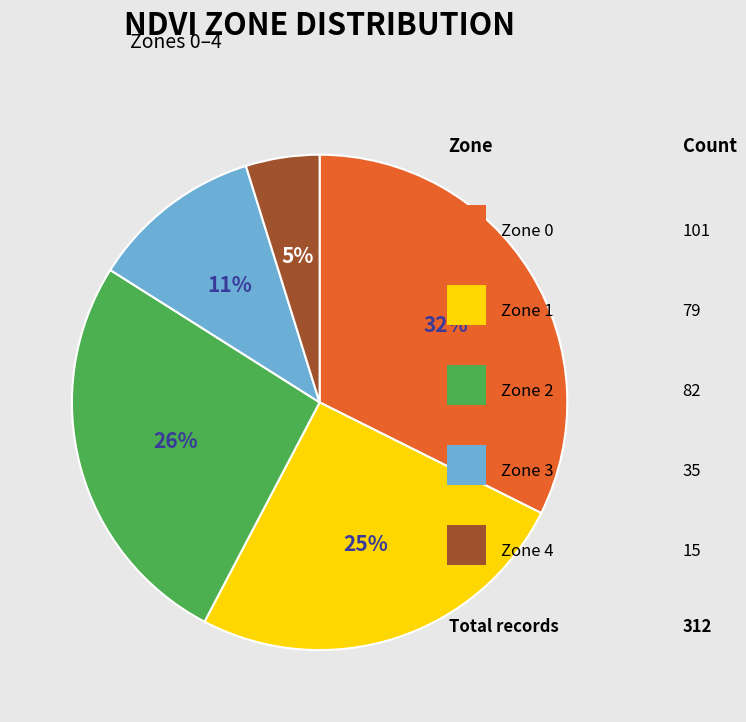

How many segments does this pie chart have?

5